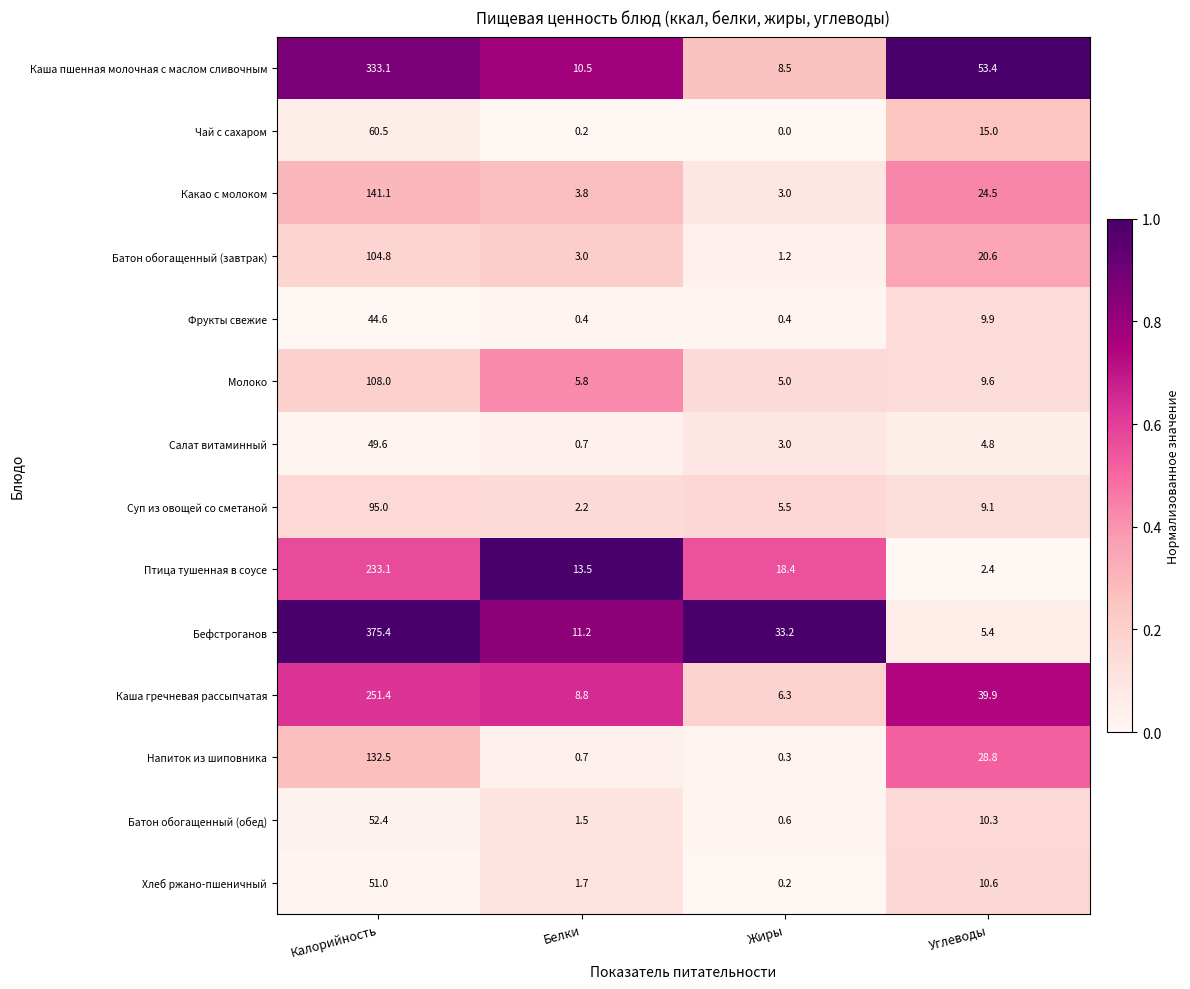

True or false: Батон обогащенный (завтрак) has a value of 3.0 at Белки.

True